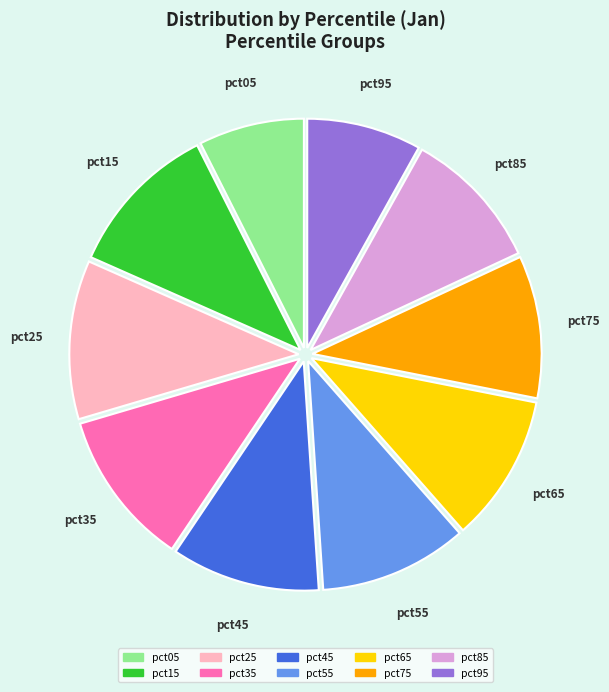

Is it true that pct75 is 1% of the pie?

False